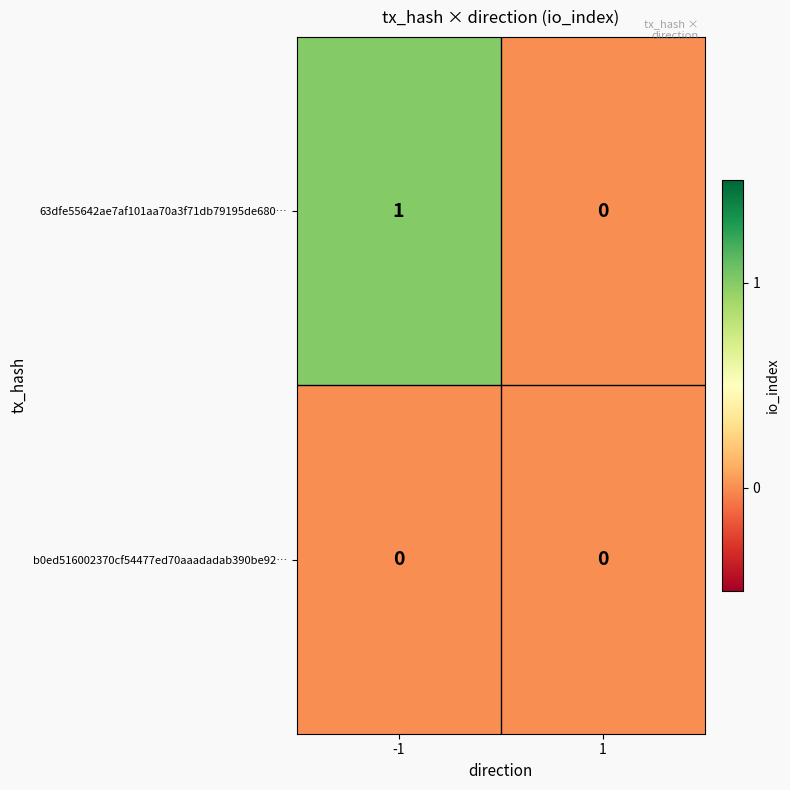

Which series has the largest range (max minus min)?

63dfe55642ae7af101aa70a3f71db79195de680…